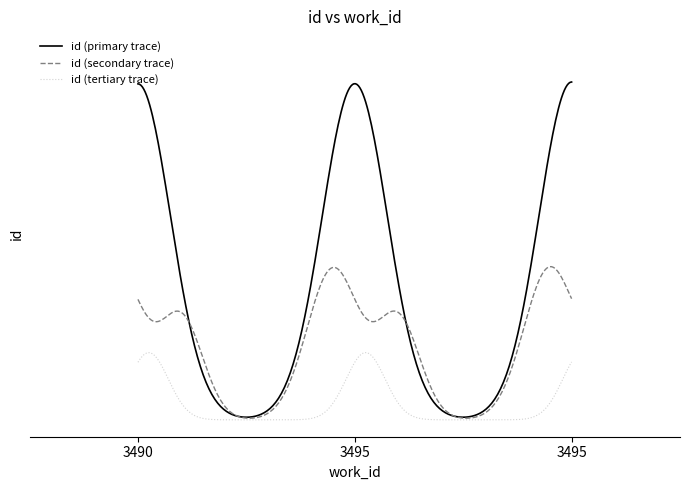

What is the maximum value shown in the chart?

9098